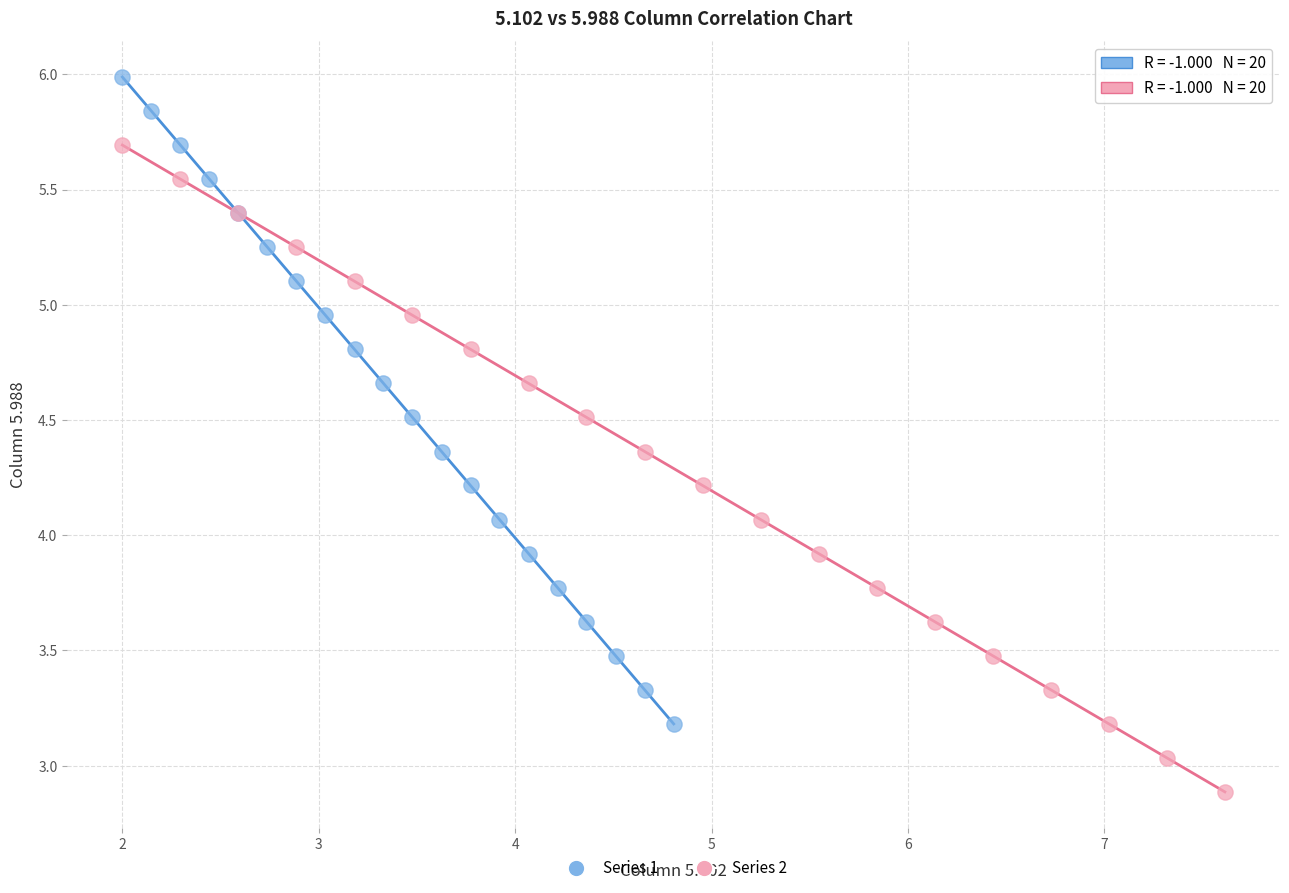

Which series reaches the minimum Y coordinate?

Series 2